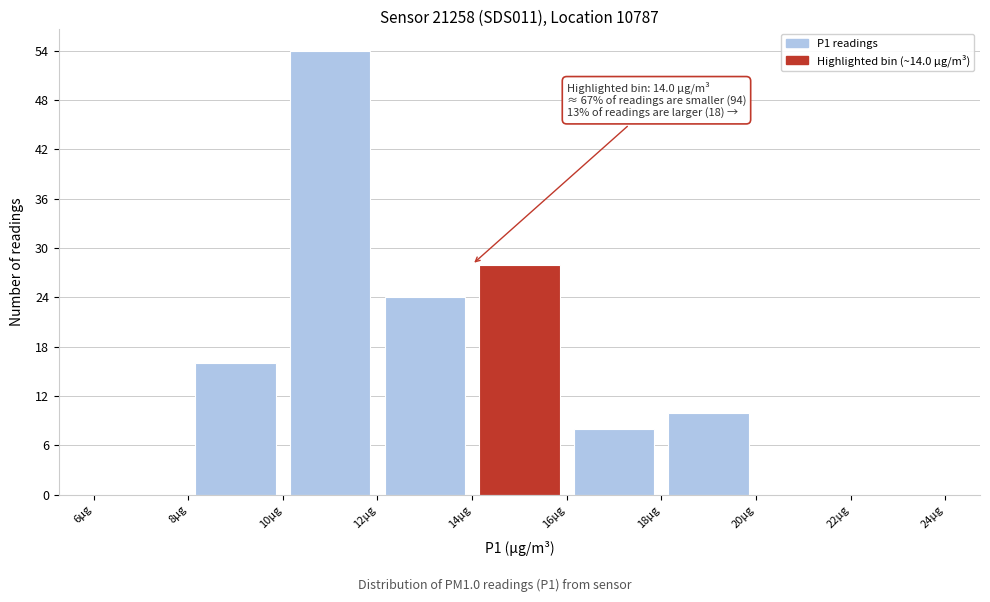

Which range on the x-axis has the tallest bar?

10 to 12